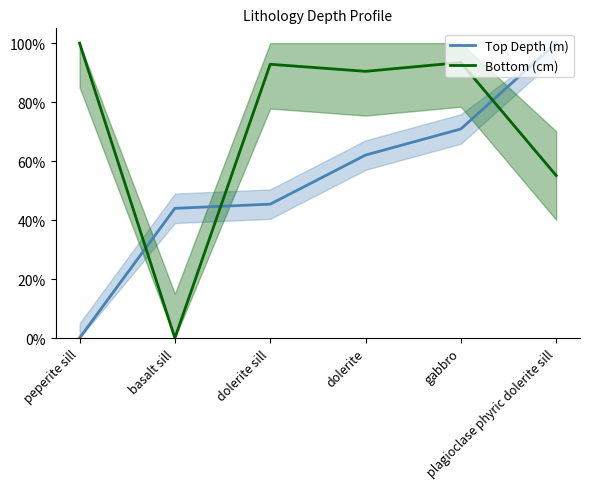

What position from the left is dolerite sill?

3